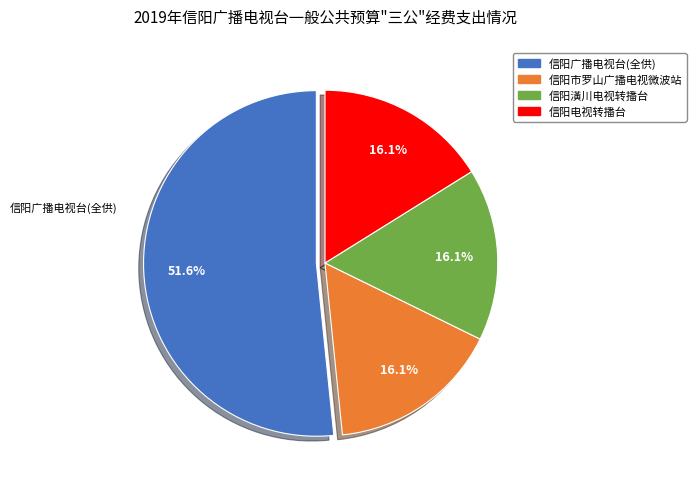

Is it true that 信阳广播电视台(全供) is 41% of the pie?

False